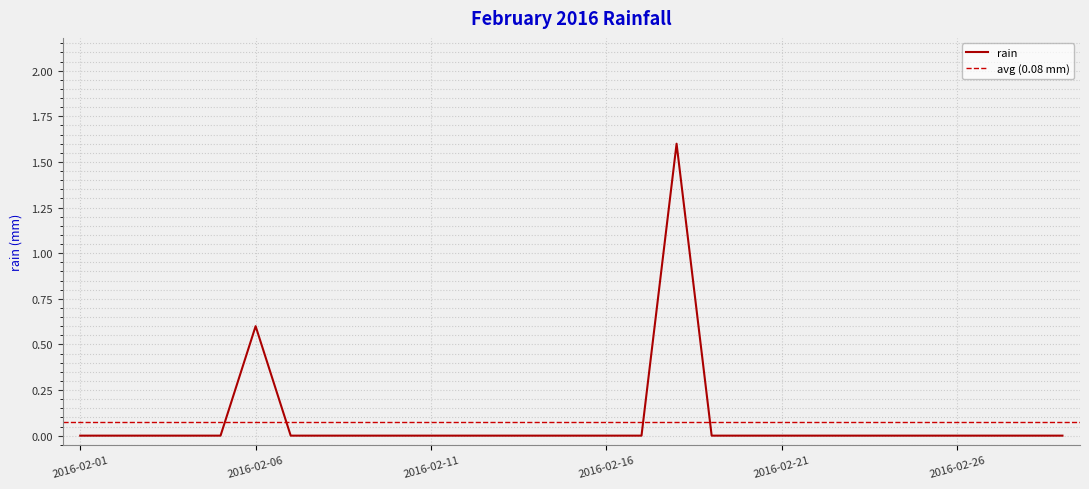

Is this an area chart (filled region under the line)?

No